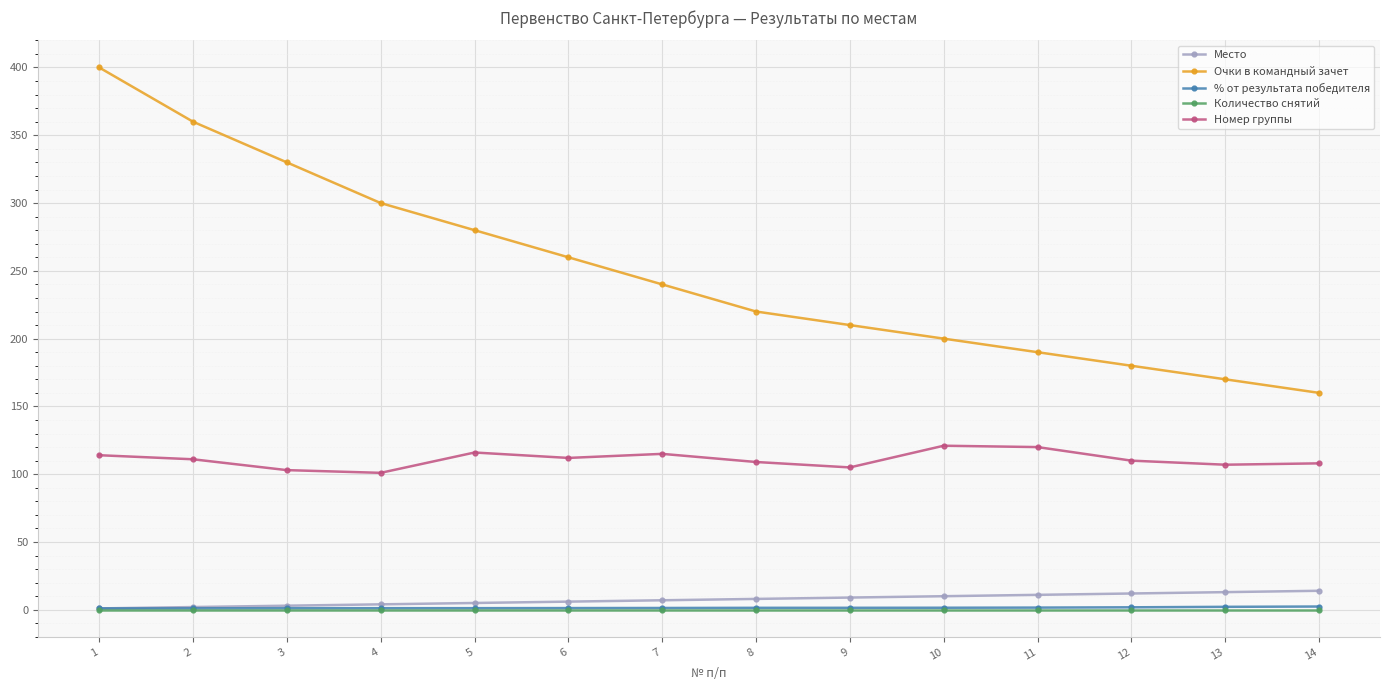

What is the spread (max minus min) of values at 10?

200.0